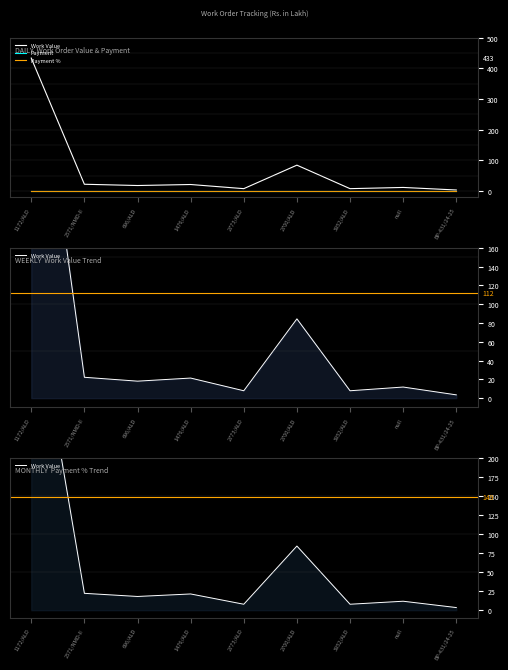

True or false: Payment % and Work Value cross at least once.

False